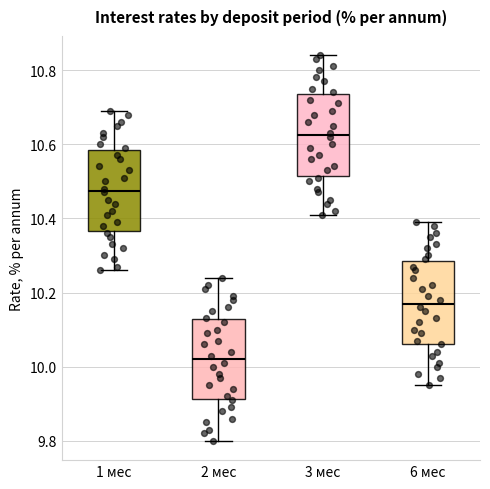

Reading left to right, read every box against the y-axis: the position of its median line, the range the box covers, and the ends of its whiskers. The values are not printed on the chart, so give them approximately, as read against the axis.

1 мес: median 10.48, box 10.36 to 10.58, whiskers 10.26 to 10.70
2 мес: median 10.02, box 9.92 to 10.12, whiskers 9.80 to 10.24
3 мес: median 10.62, box 10.52 to 10.74, whiskers 10.42 to 10.84
6 мес: median 10.18, box 10.06 to 10.28, whiskers 9.96 to 10.40